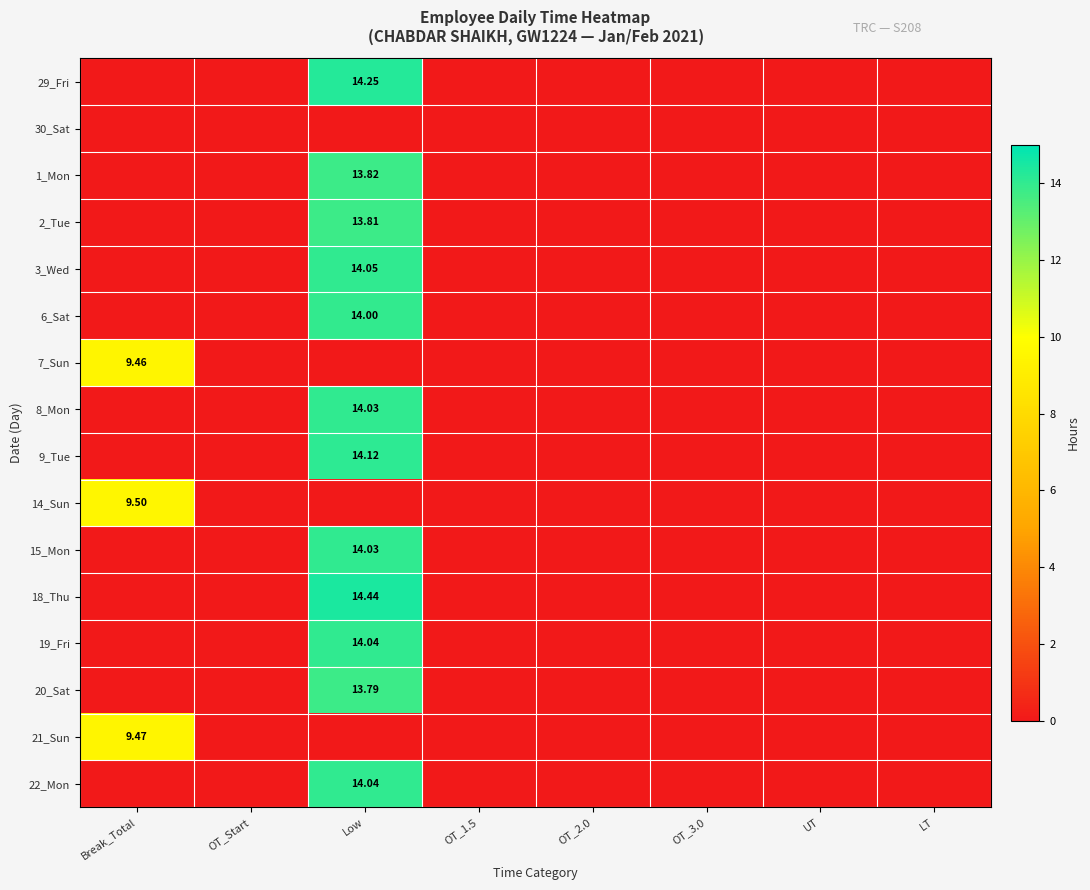

Which series has the largest total across all categories?

18_Thu